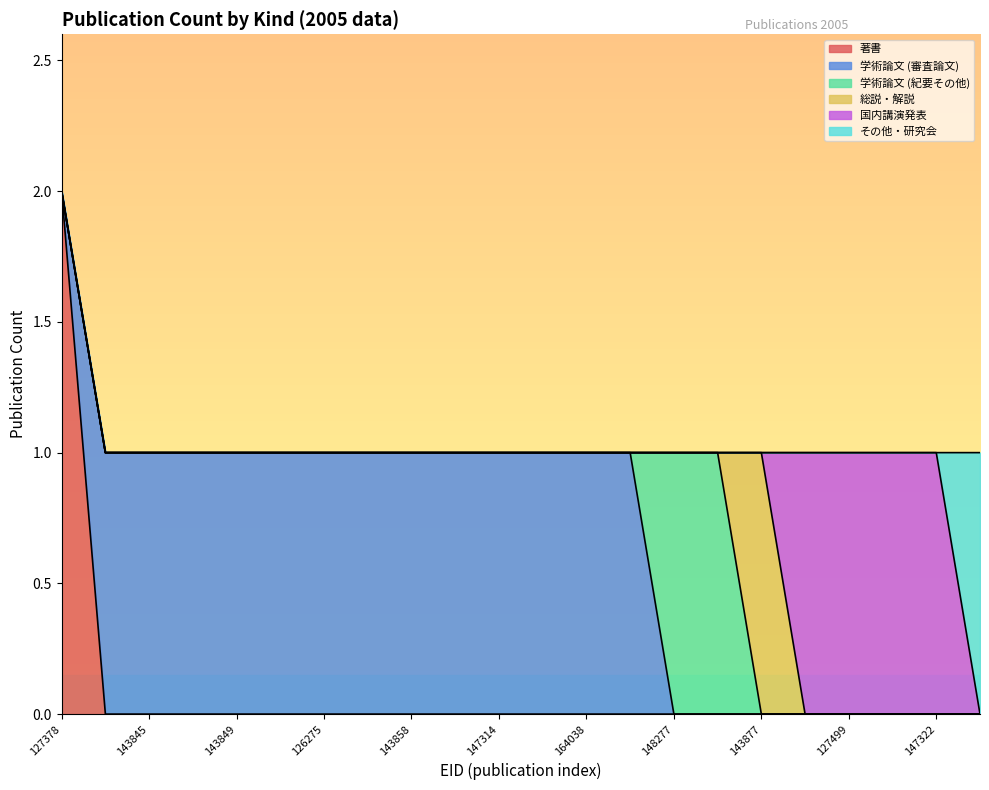

Count the 著書 values in the range 0 to 1.

21